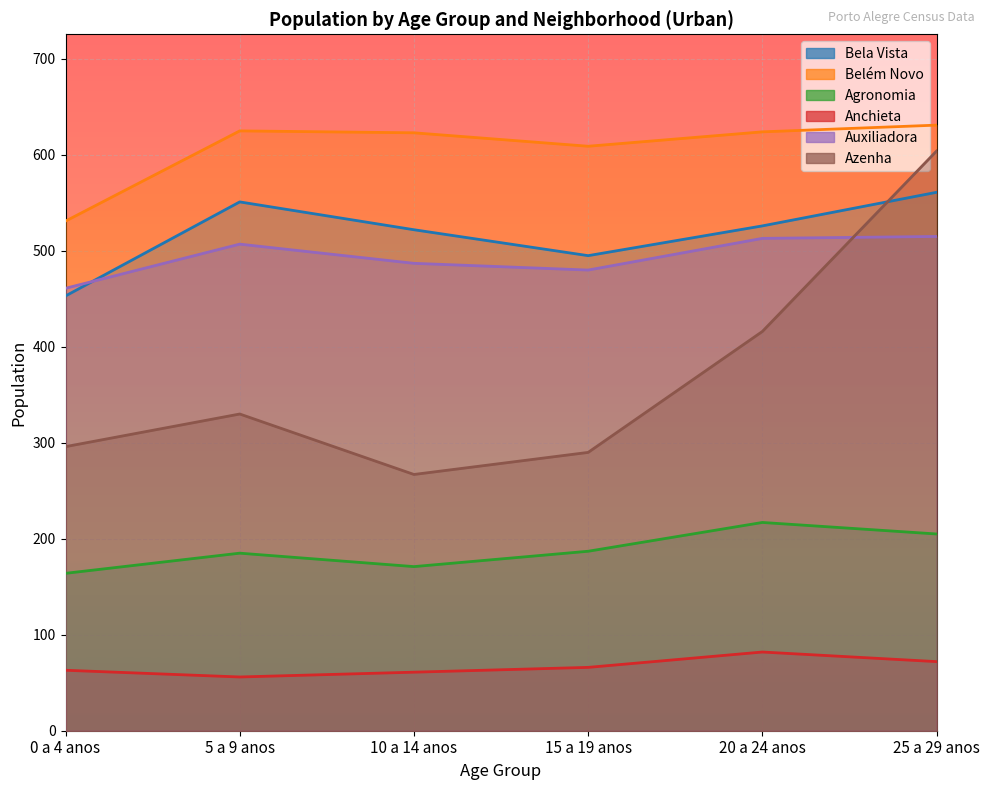

What is the sum of all Auxiliadora values?

2963